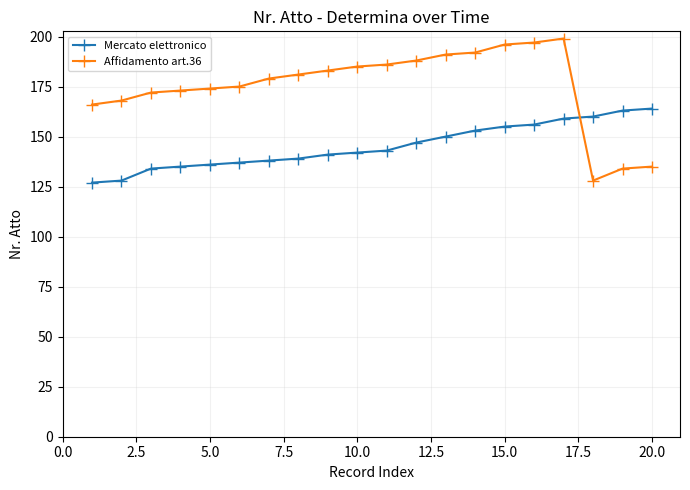

What is the value of the Mercato elettronico point at the 11th from the left?

143